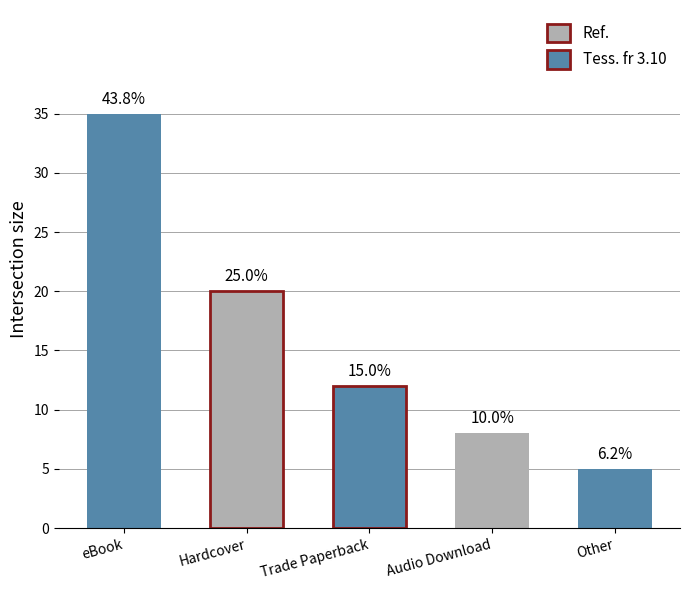

Rank the categories by value from highest to lowest.

eBook, Hardcover, Trade Paperback, Audio Download, Other